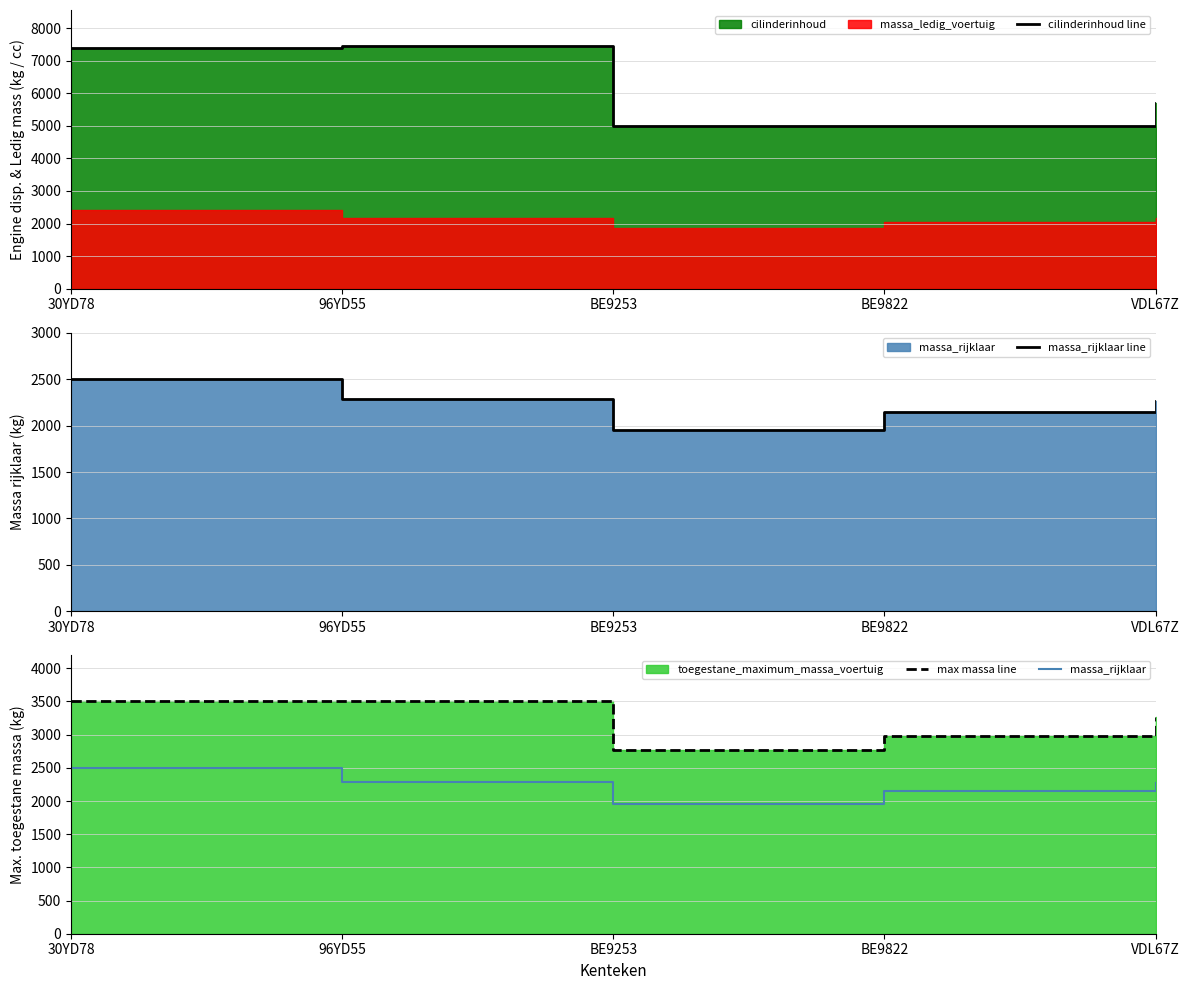

In cilinderinhoud line, how many points are lower than both neighbors (excluding endpoints)?

1